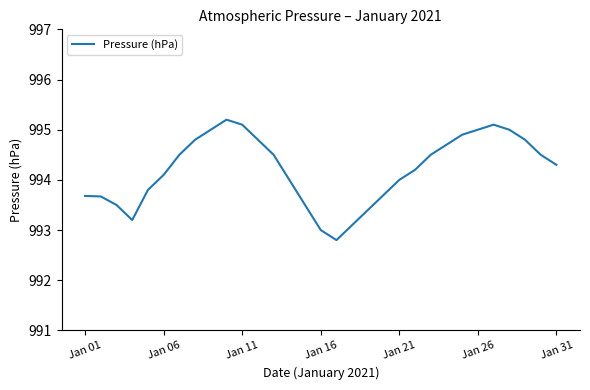

What is the greatest value displayed?

995.2